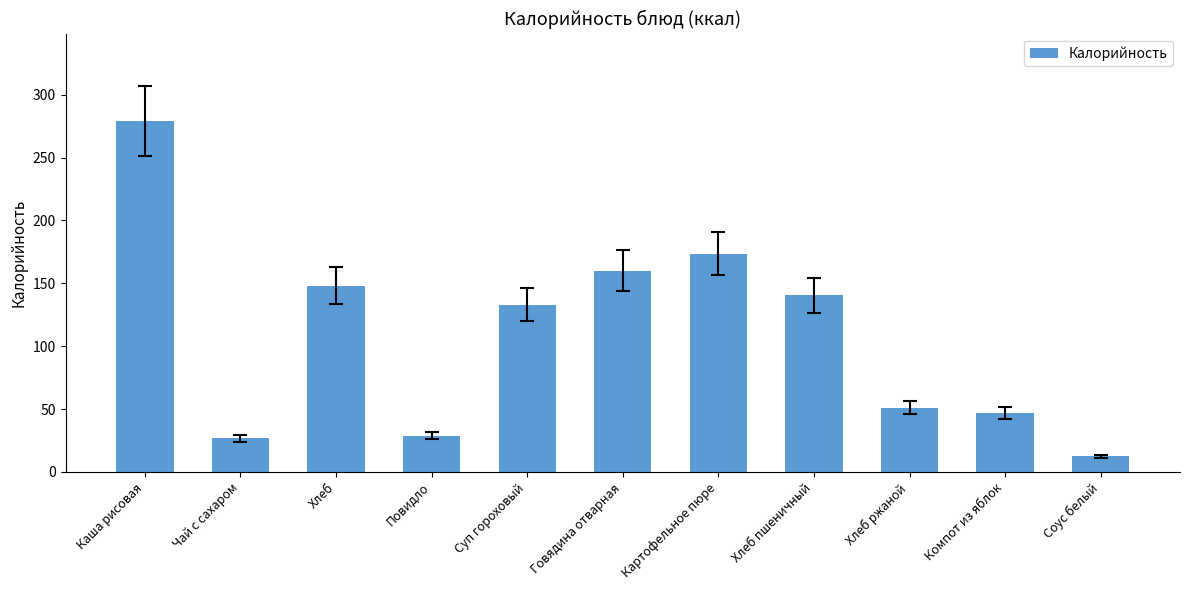

Which label corresponds to the largest value in the chart?

Каша рисовая